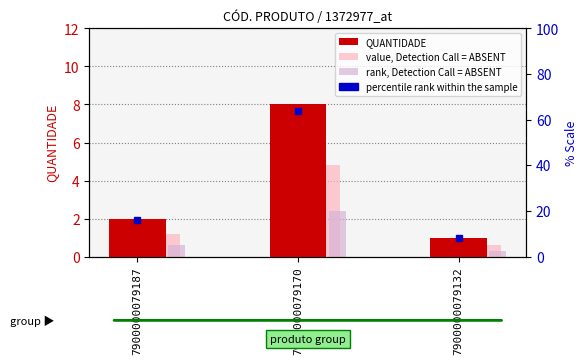

What is the minimum value for value, Detection Call = ABSENT?

0.6